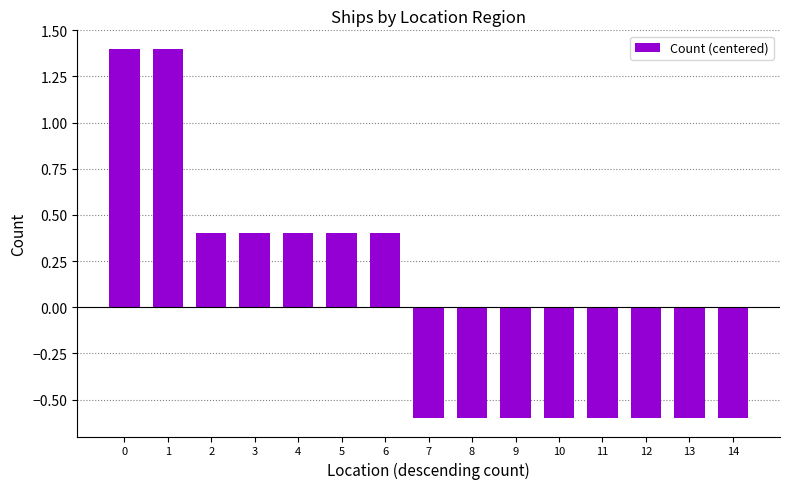

Count the values in the range 0 to 1.

5